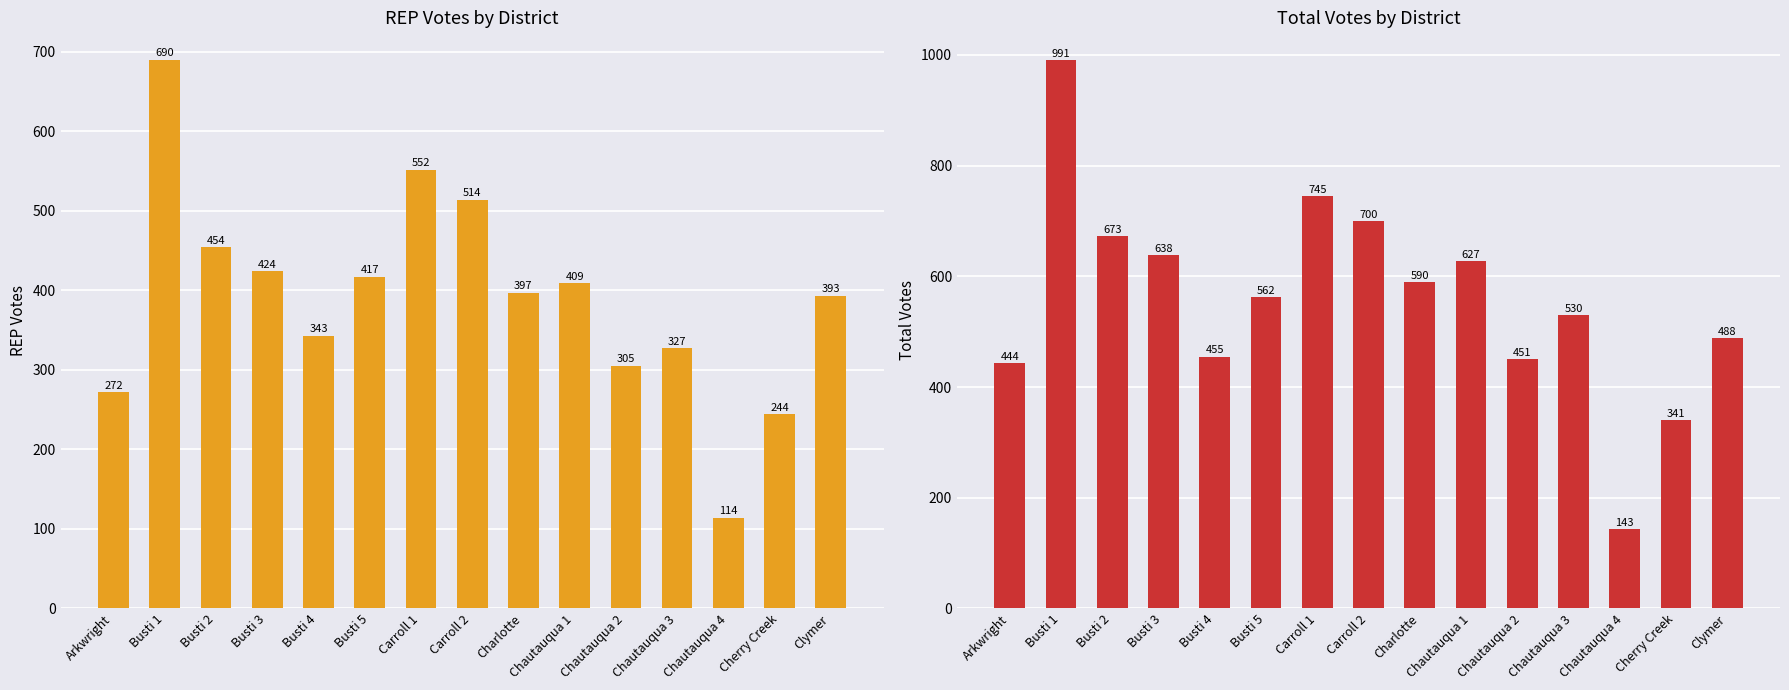

What is the approximate value of REP at Carroll 1, to the nearest 50?

550